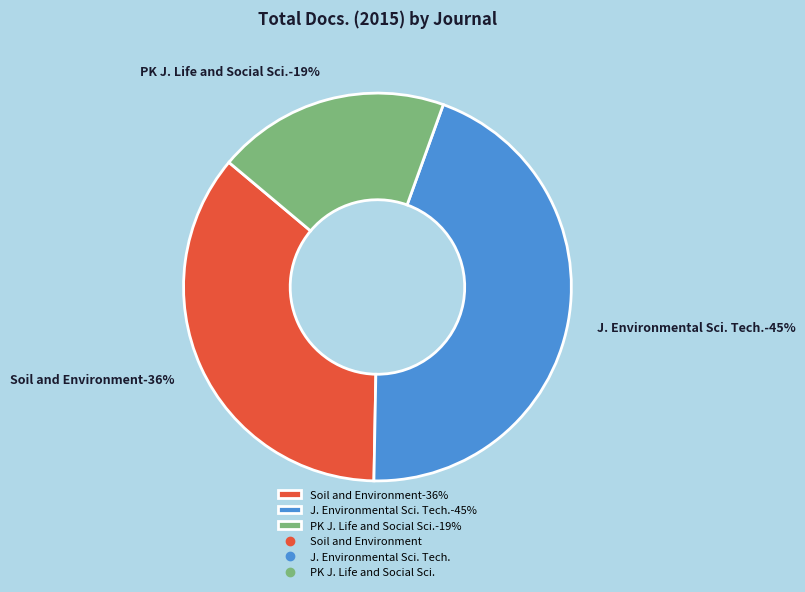

To the nearest percent, what portion does Journal of Environmental Science and Technology represent?

45%